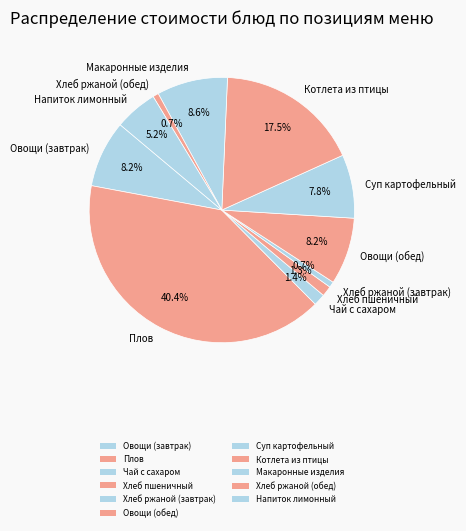

Is there any slice that represents more than half of the pie?

No